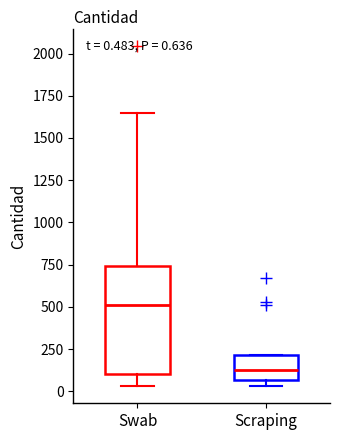

Which box's median line is the highest?

Swab